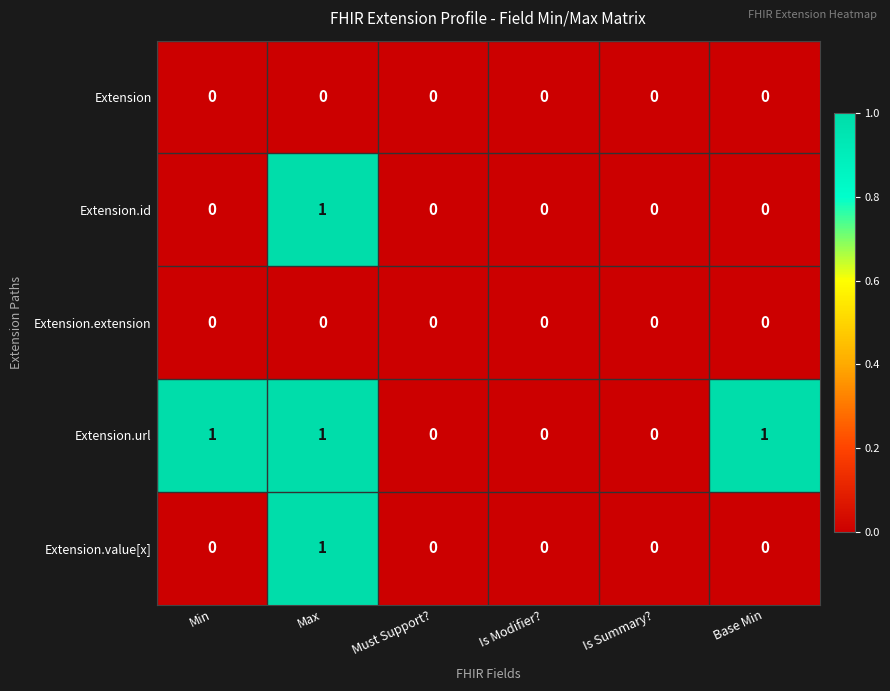

How many Extension.id values are between 0 and 1?

6